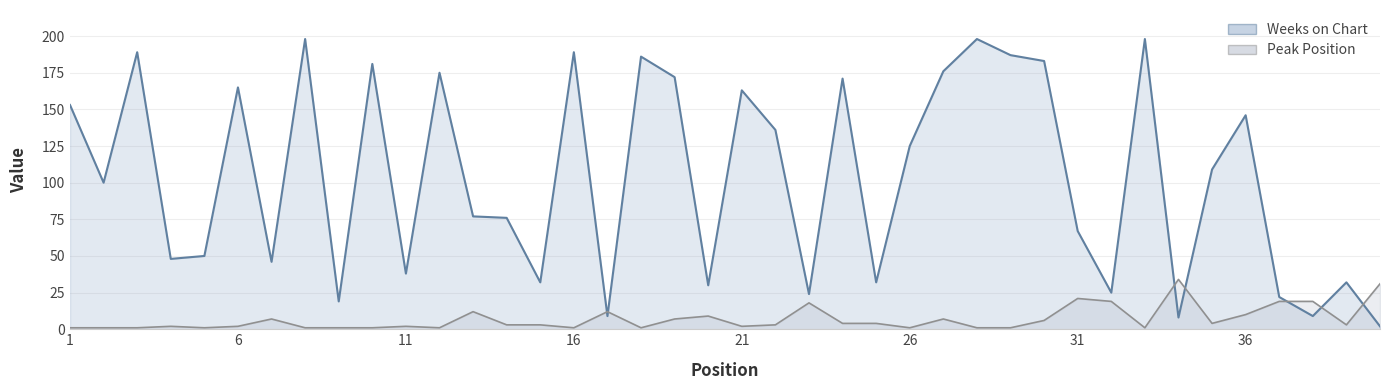

Read the Peak Position value at 17, to the nearest 5.

10